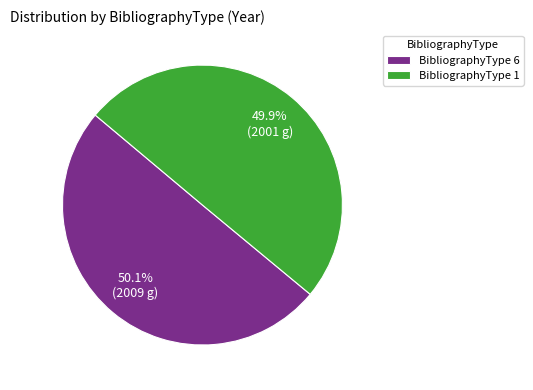

What percentage is the BibliographyType 6 slice, to the nearest percent?

50%